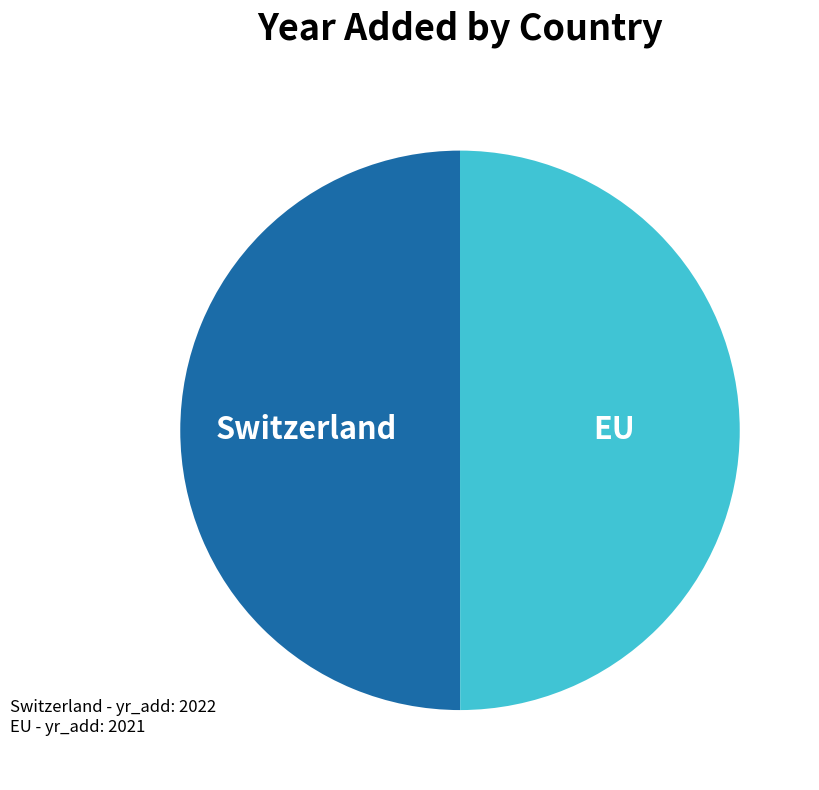

Approximately how many times larger is the value at Switzerland compared to EU?

1.0